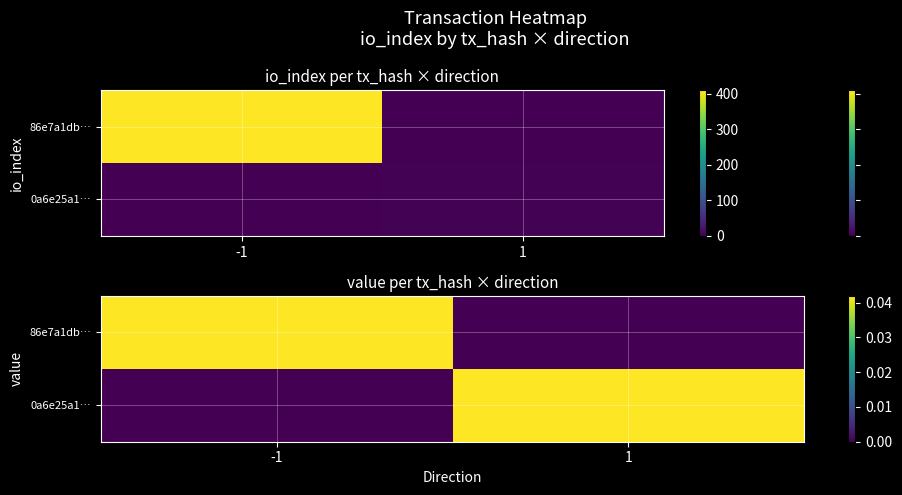

At how many categories does at least one series exceed 0?

2